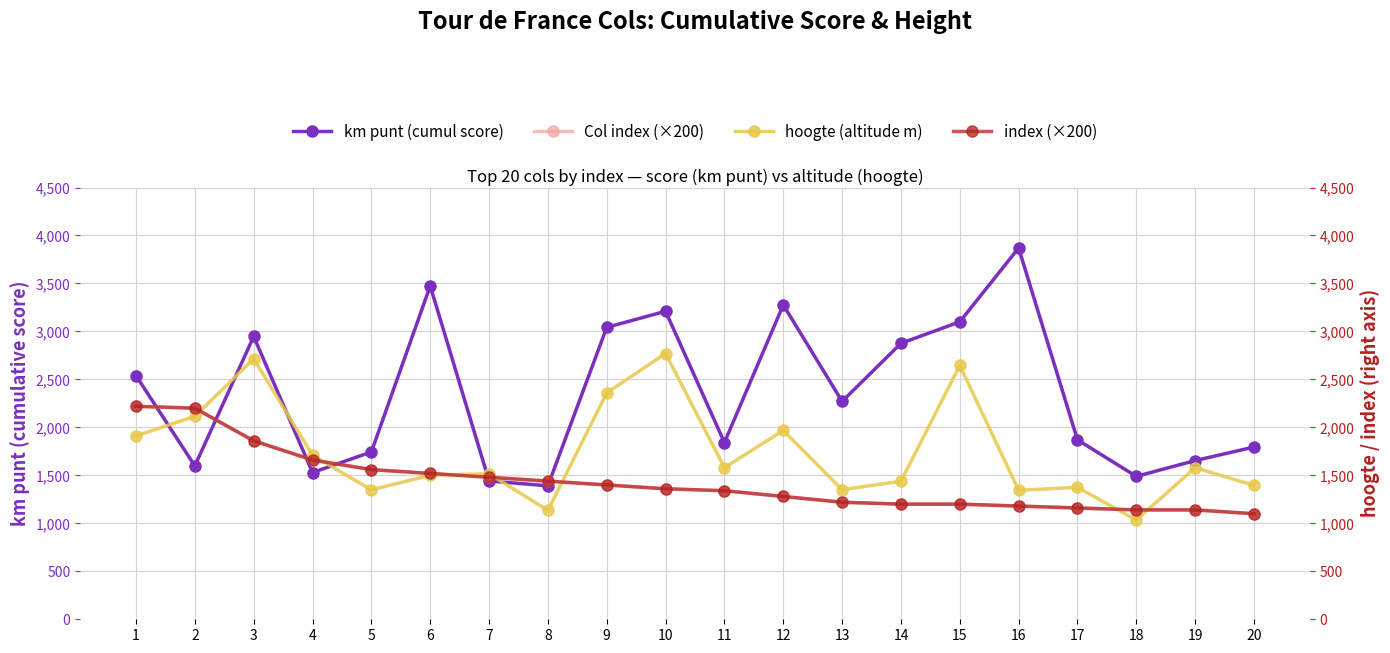

True or false: index (×200) has a value of 1340.0 at 11.

True